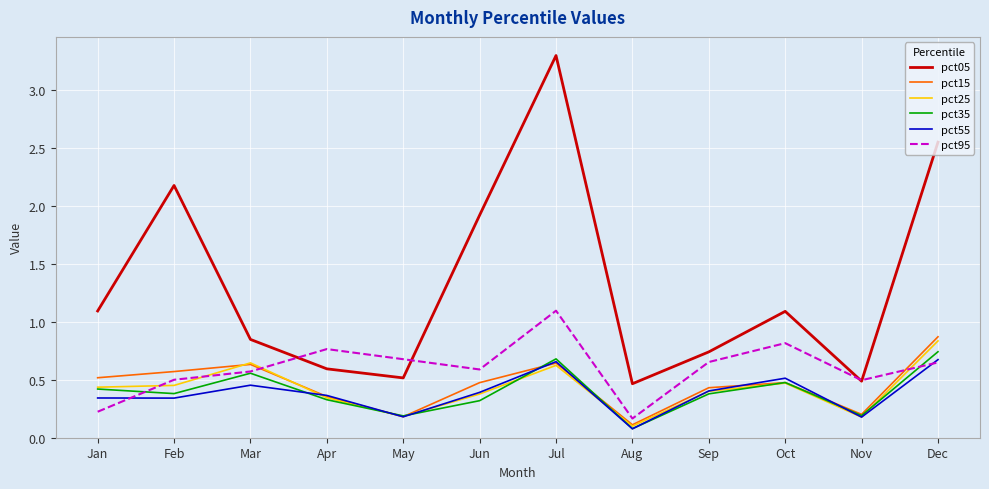

True or false: pct35 and pct05 intersect in this chart.

False